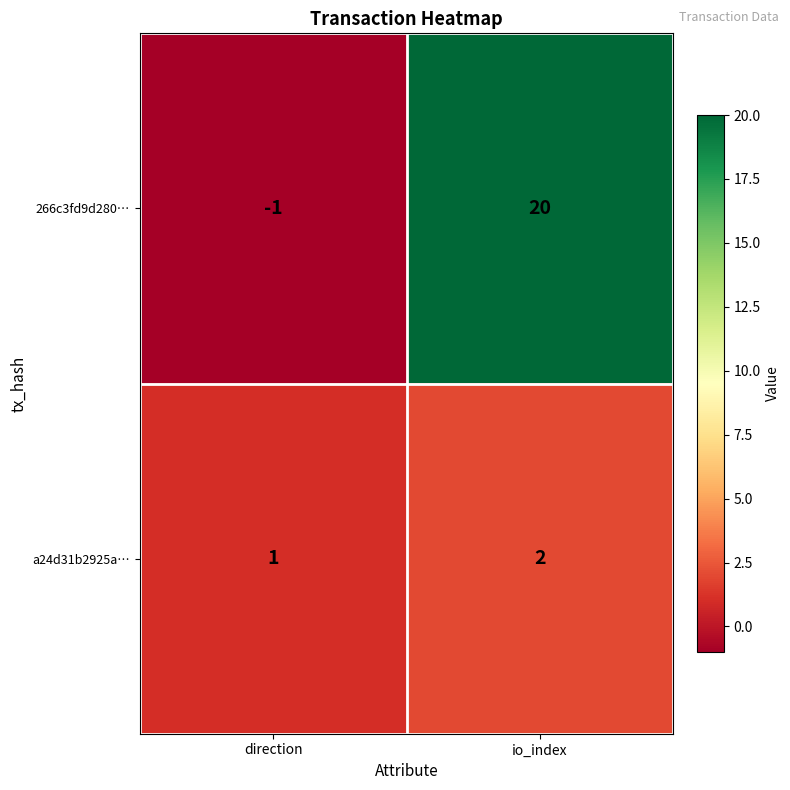

At which category is the sum across all series the highest?

io_index